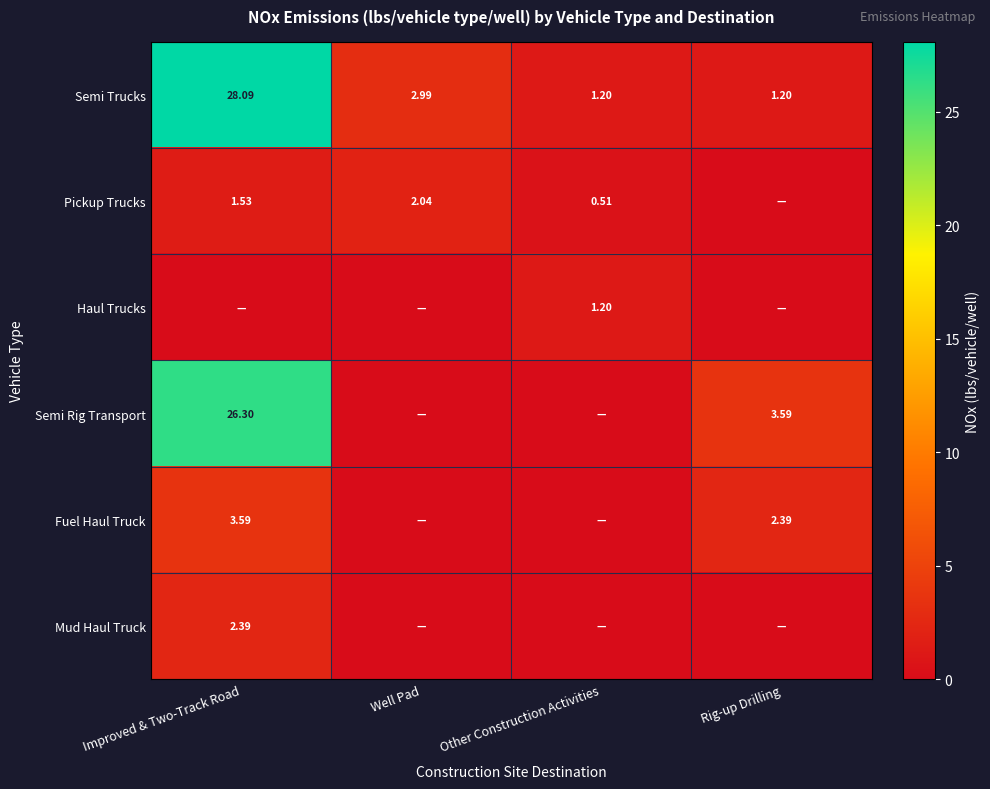

Is the value of Semi Trucks at Well Pad greater than the value of Pickup Trucks at Well Pad?

Yes